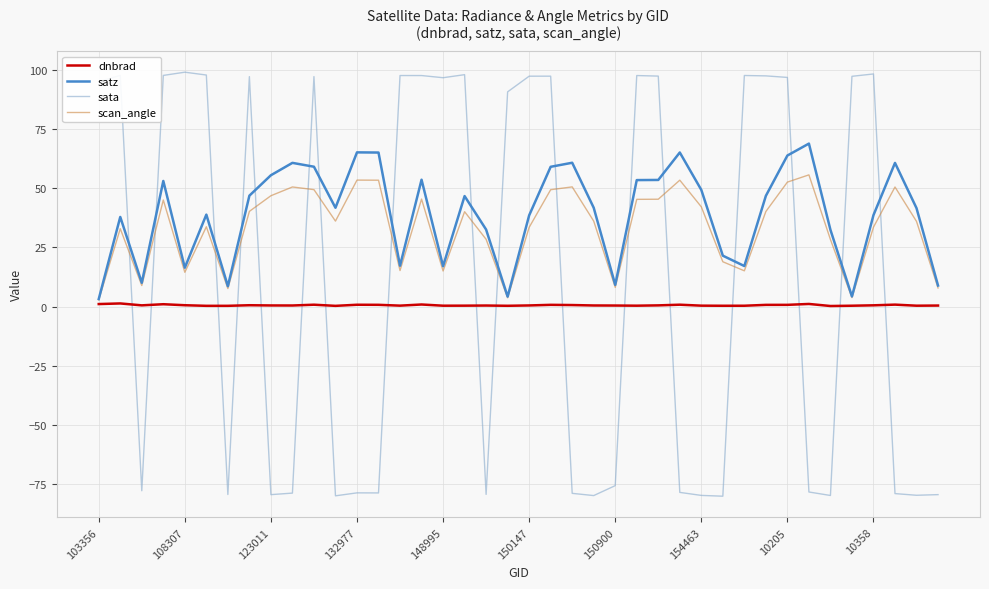

True or false: dnbrad and sata intersect in this chart.

True